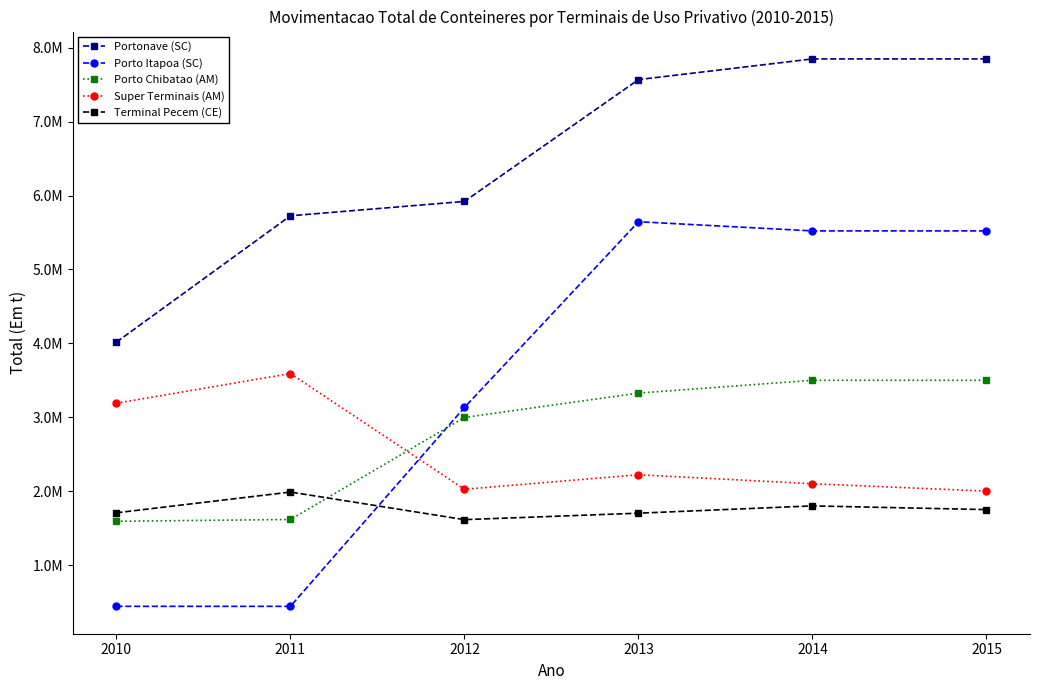

Does the chart have visible grid lines?

No